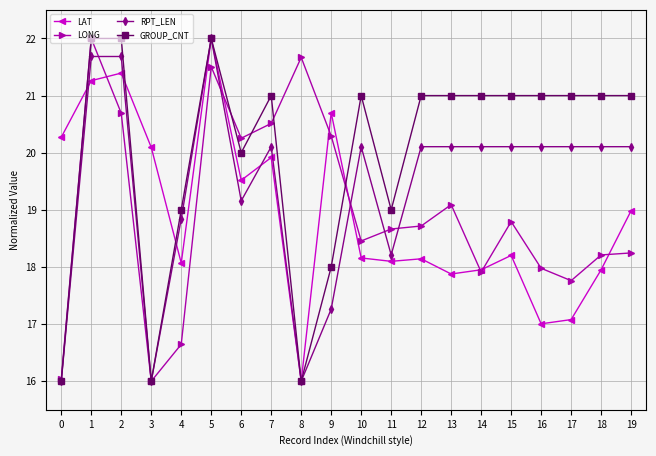

Which series has the largest total across all categories?

GROUP_CNT